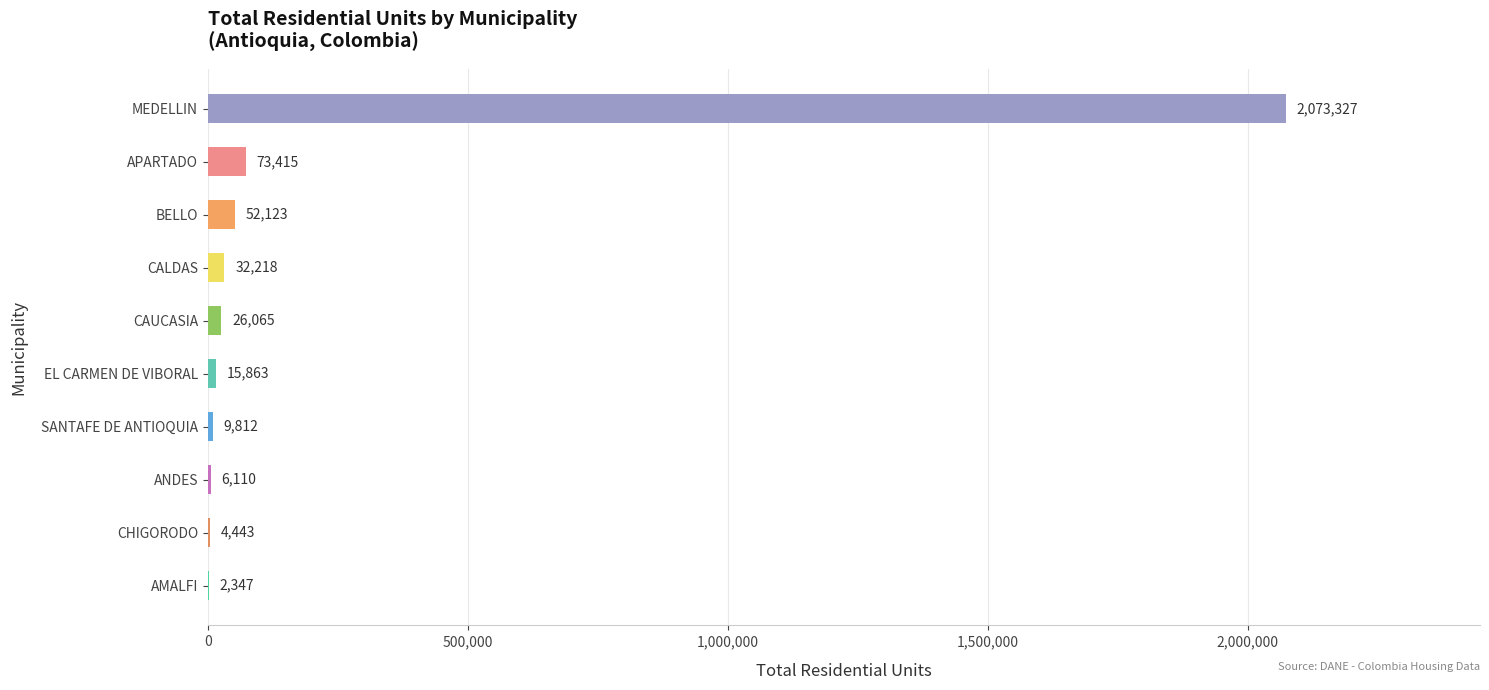

Which has a higher value, EL CARMEN DE VIBORAL or ANDES?

EL CARMEN DE VIBORAL